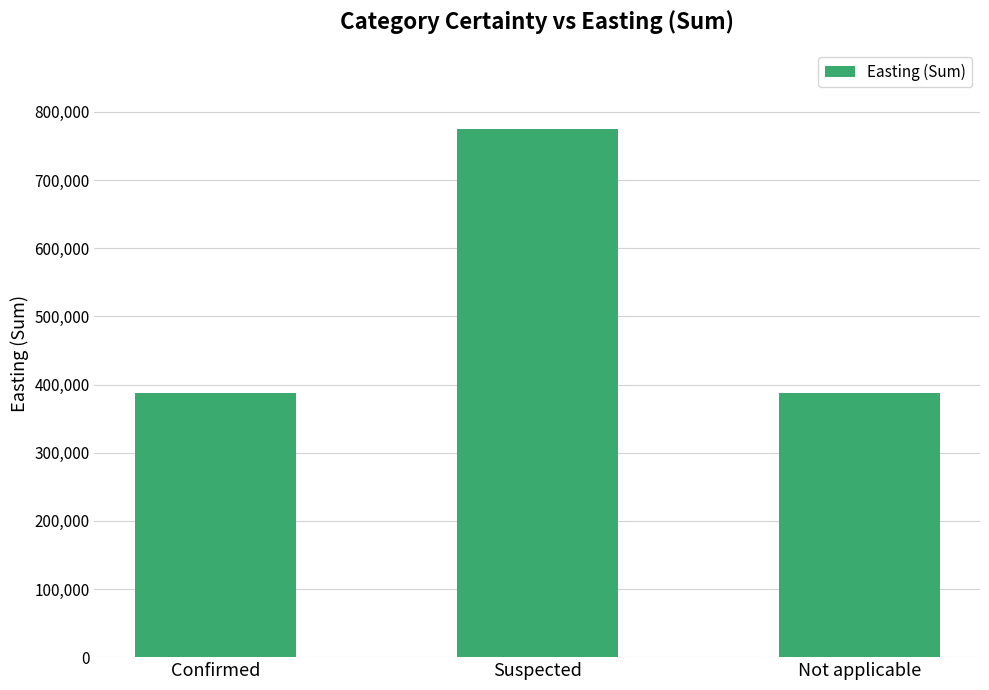

Which has a higher value, Not applicable or Suspected?

Suspected